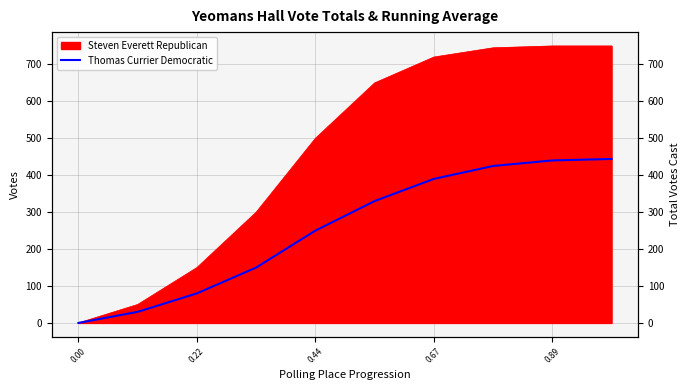

How many data points are less than 330?

5